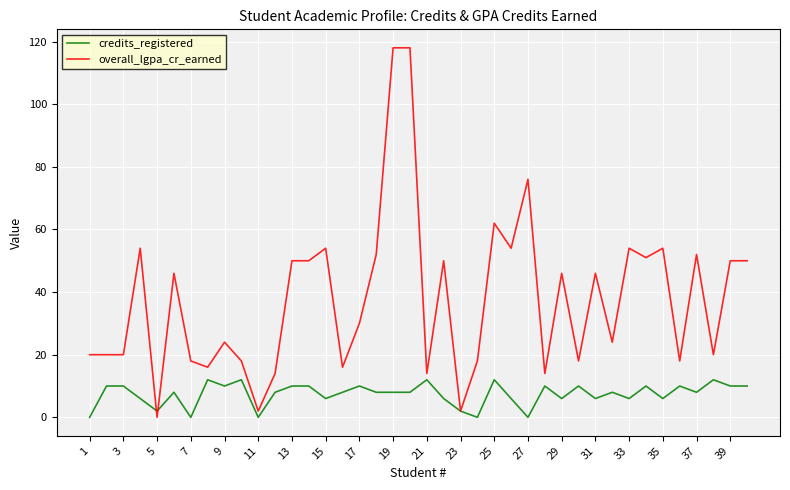

Count the number of data series in this chart.

2